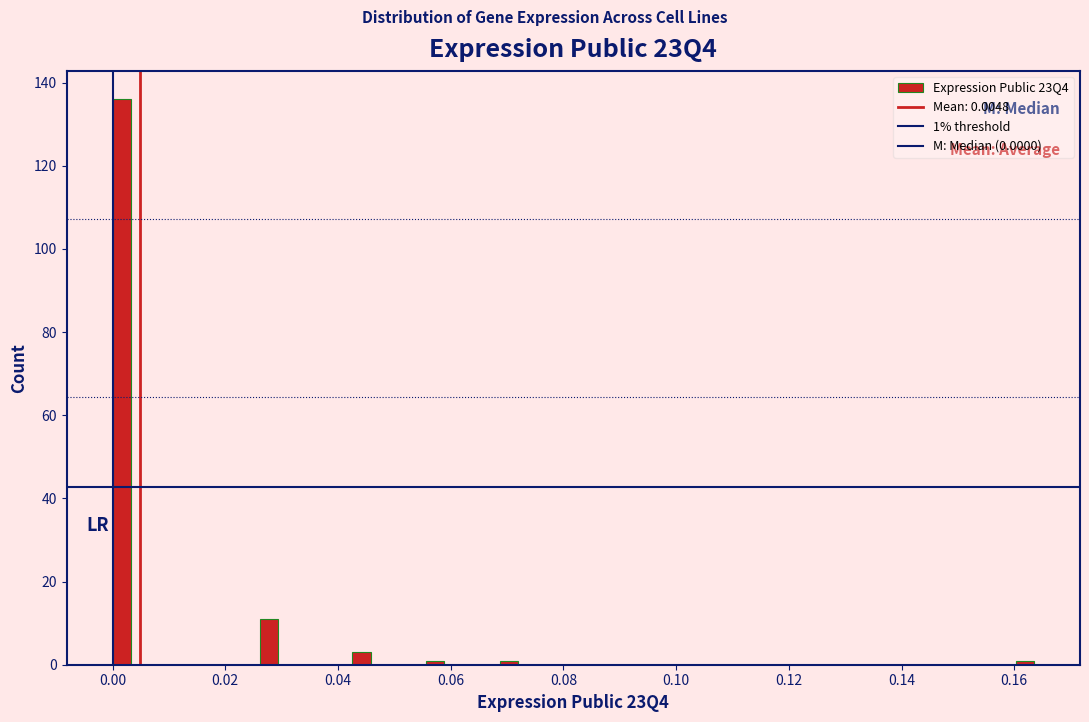

Around what value on the x-axis is the tallest bar? Give the approximate position of its centre, as read against the axis.

0.002